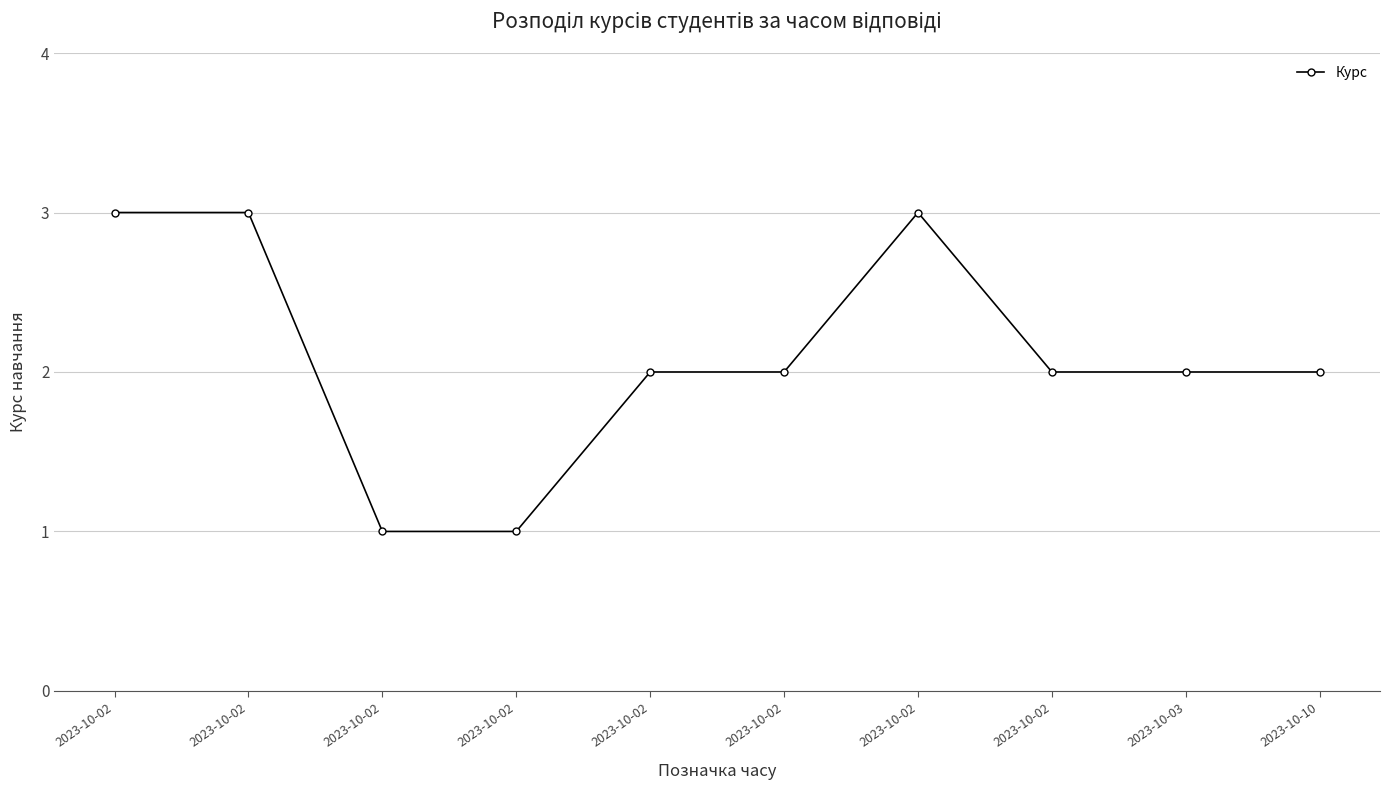

True or false: the data shows 3 at 2023-10-02.

False